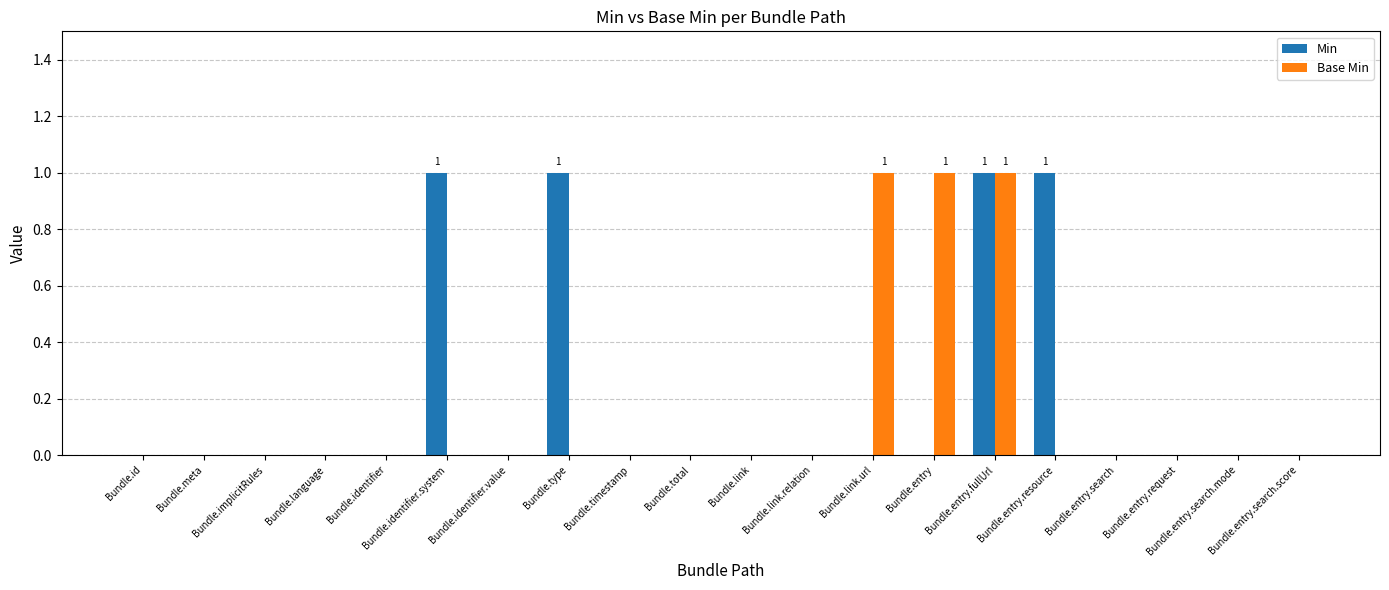

Is it true that Base Min equals 0 at Bundle.meta?

True